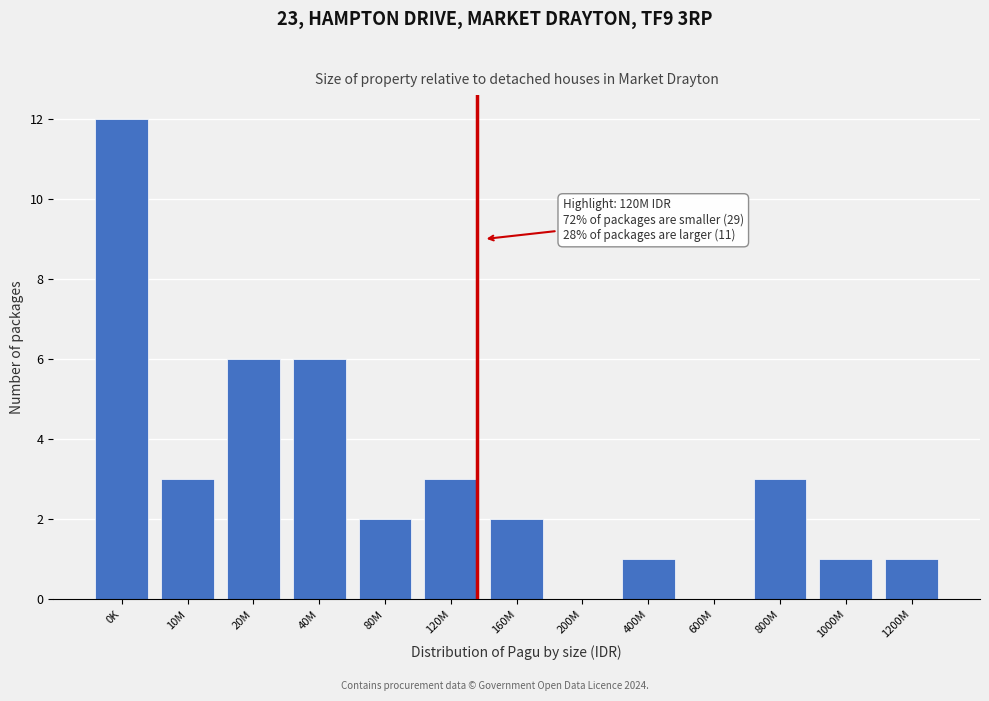

Reading left to right, list all the values displayed in this chart.

0K=12	10M=3	20M=6	40M=6	80M=2	120M=3	160M=2	200M=0	400M=1	600M=0	800M=3	1000M=1	1200M=1